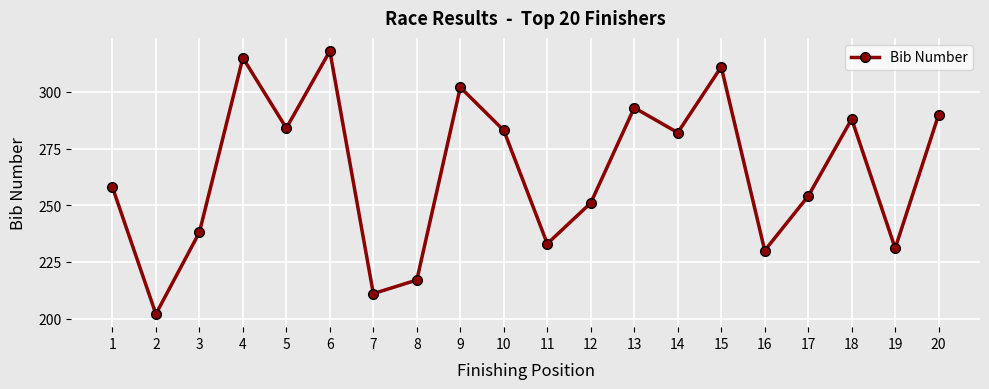

True or false: the data shows 283 at 10.

True